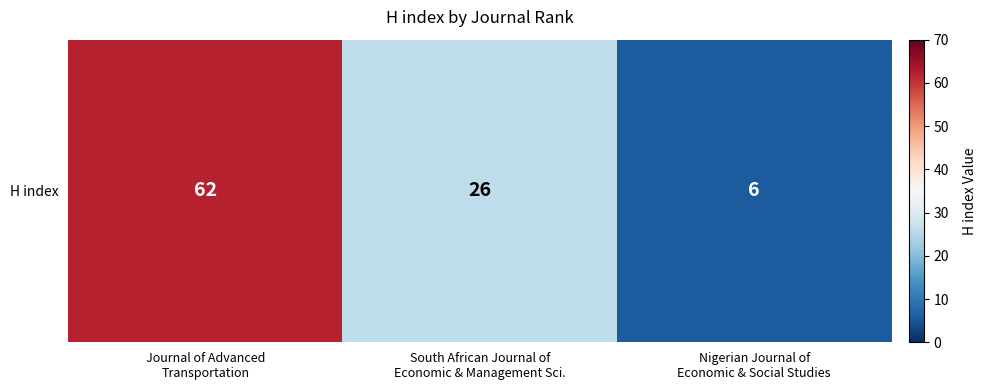

The chart shows a value of 2 at Nigerian Journal of
Economic & Social Studies. True or false?

False